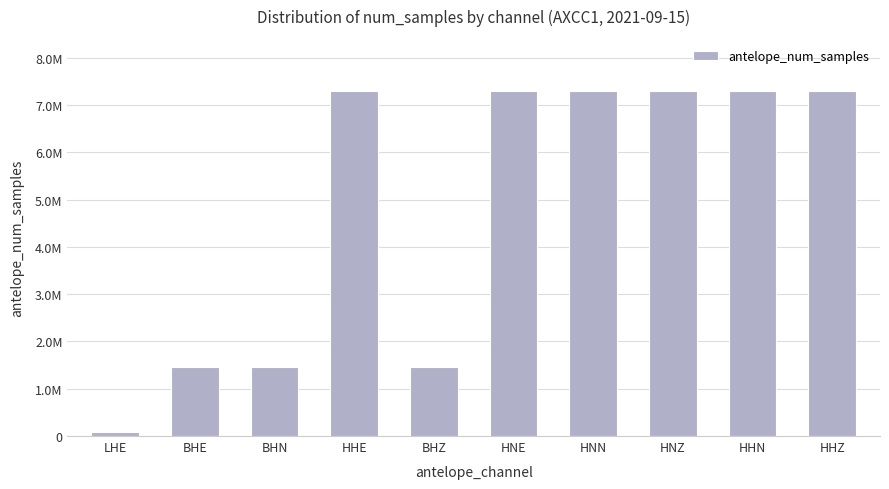

How many bars are there in total?

10